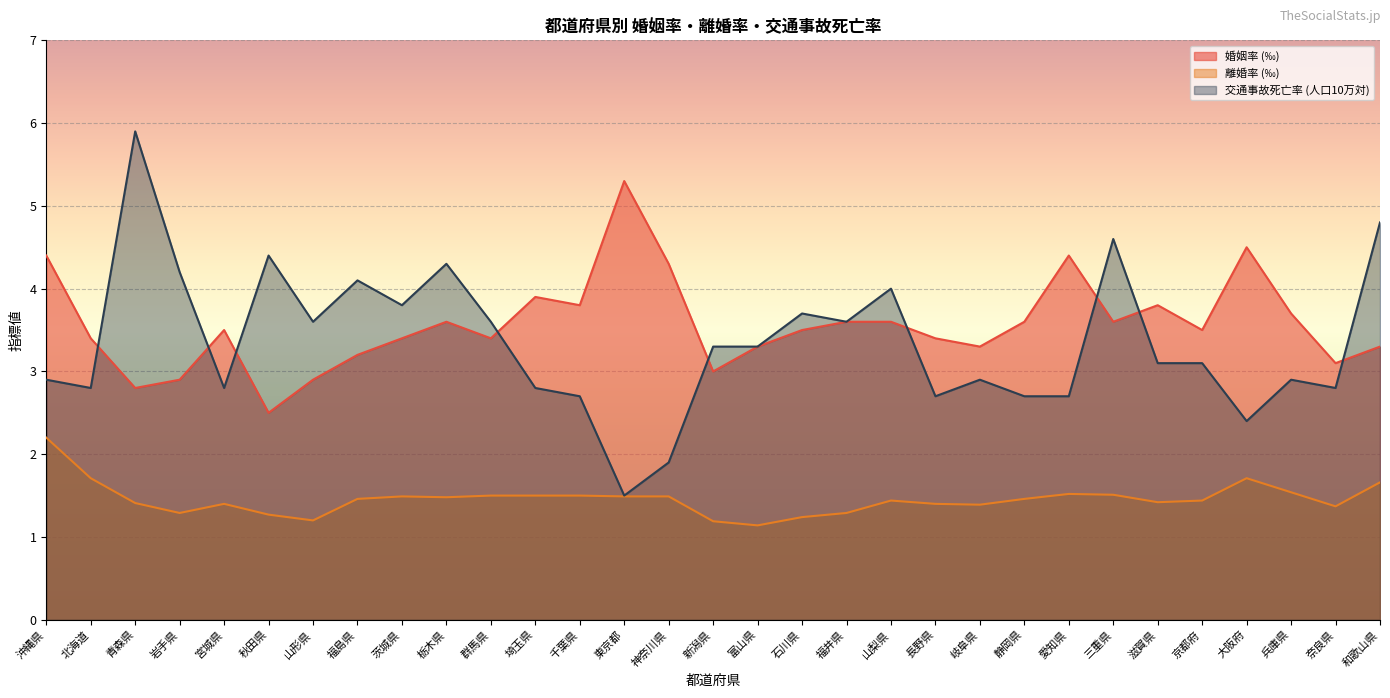

Reading left to right, extract all data points from this chart.

婚姻率 (‰): 4.4	3.4	2.8	2.9	3.5	2.5	2.9	3.2	3.4	3.6	3.4	3.9	3.8	5.3	4.3	3.0	3.3	3.5	3.6	3.6	3.4	3.3	3.6	4.4	3.6	3.8	3.5	4.5	3.7	3.1	3.3
離婚率 (‰): 2.2	1.7	1.4	1.3	1.4	1.3	1.2	1.5	1.5	1.5	1.5	1.5	1.5	1.5	1.5	1.2	1.1	1.2	1.3	1.4	1.4	1.4	1.5	1.5	1.5	1.4	1.4	1.7	1.5	1.4	1.7
交通事故死亡率 (人口10万対): 2.9	2.8	5.9	4.2	2.8	4.4	3.6	4.1	3.8	4.3	3.6	2.8	2.7	1.5	1.9	3.3	3.3	3.7	3.6	4.0	2.7	2.9	2.7	2.7	4.6	3.1	3.1	2.4	2.9	2.8	4.8